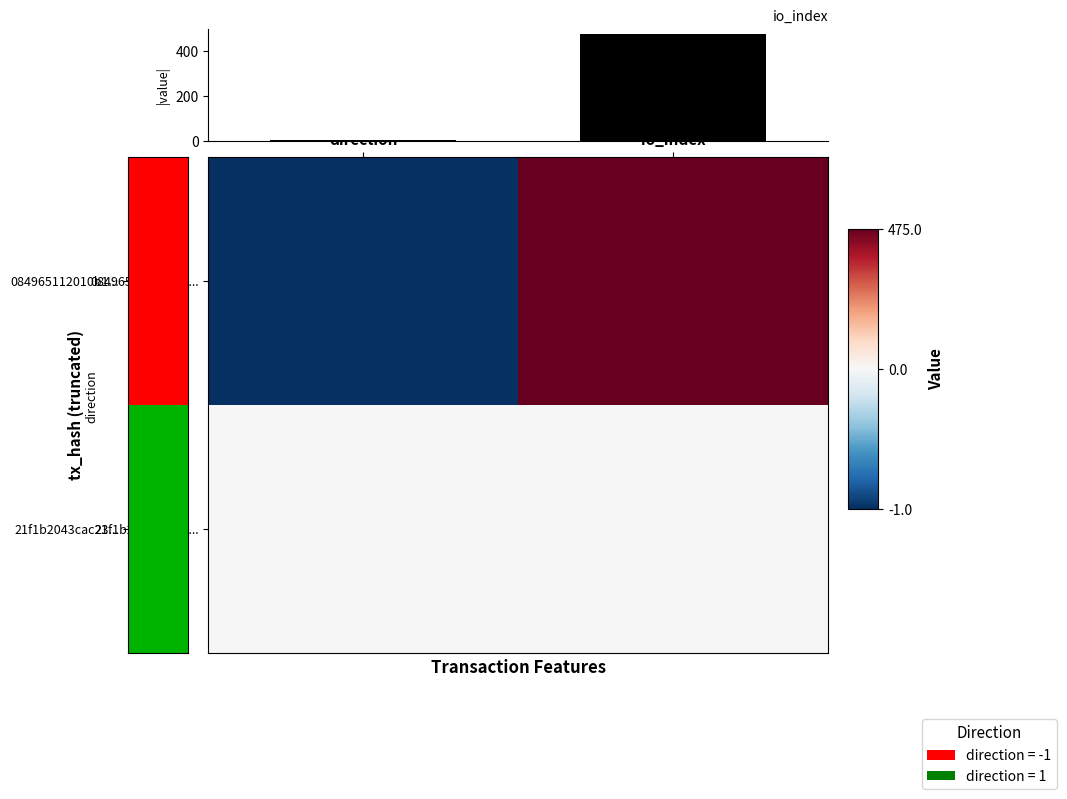

Rank the categories by 084965112010b1... value from highest to lowest.

io_index, direction